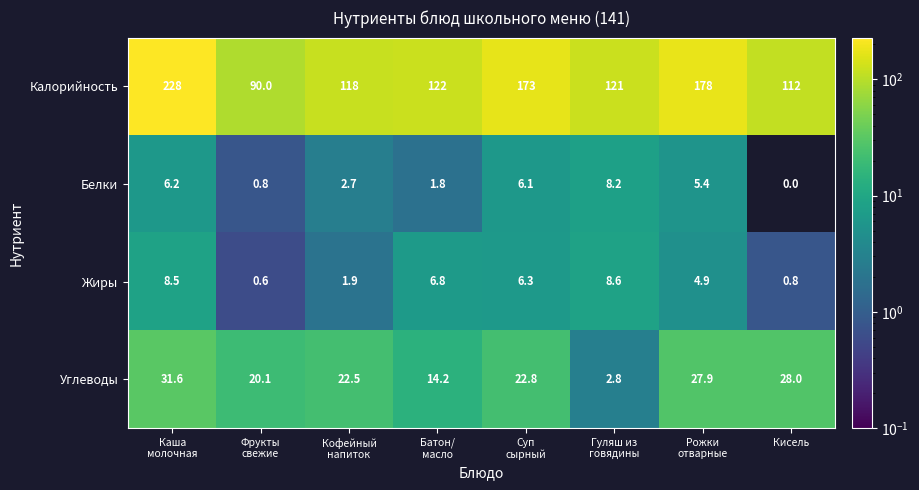

How many values in the Белки series are below 5?

4